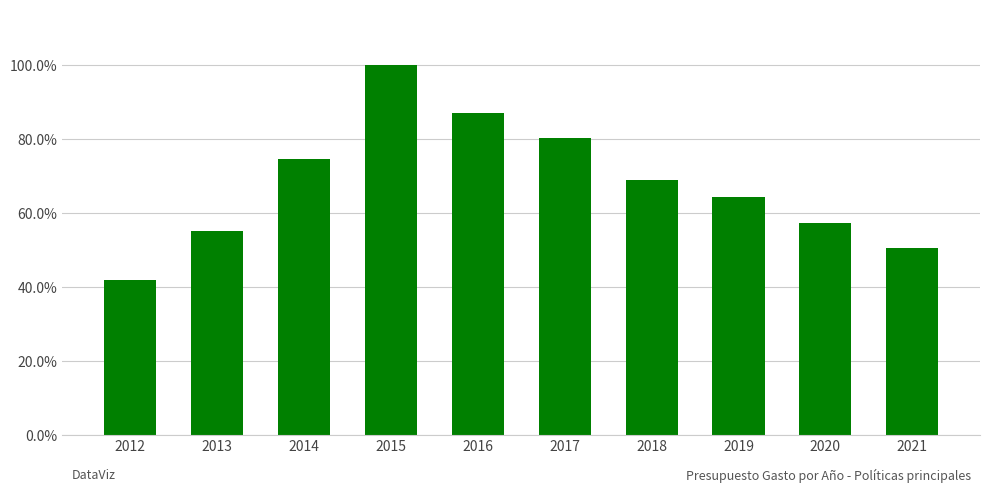

Count the number of data series in this chart.

1